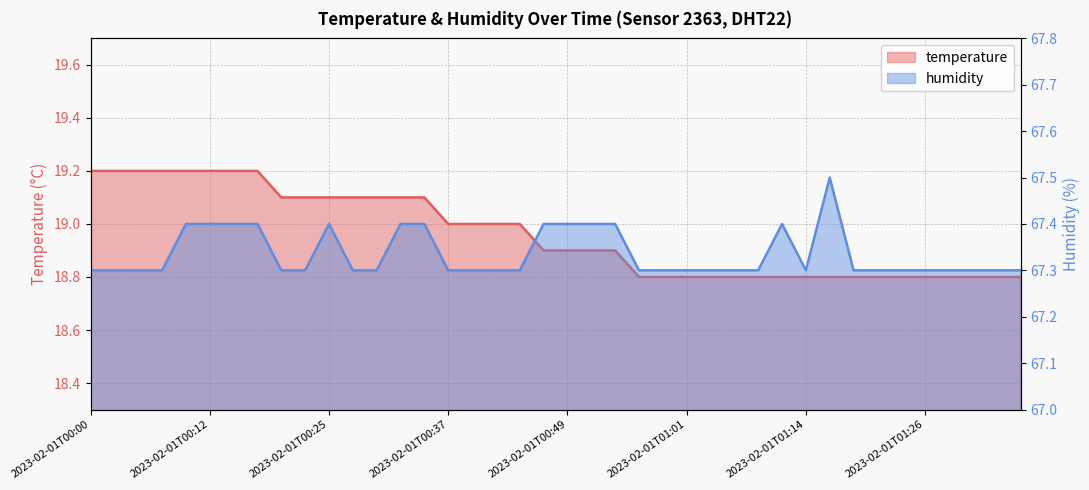

True or false: temperature and humidity cross at least once.

False